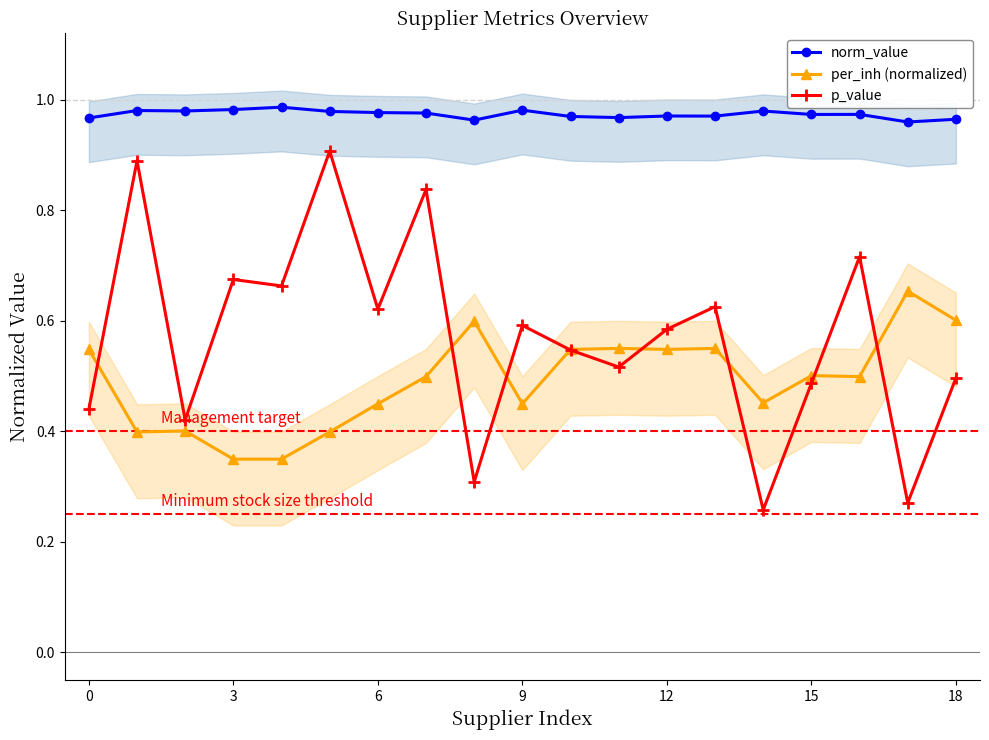

True or false: norm_value has more than 1 interior local peaks.

True